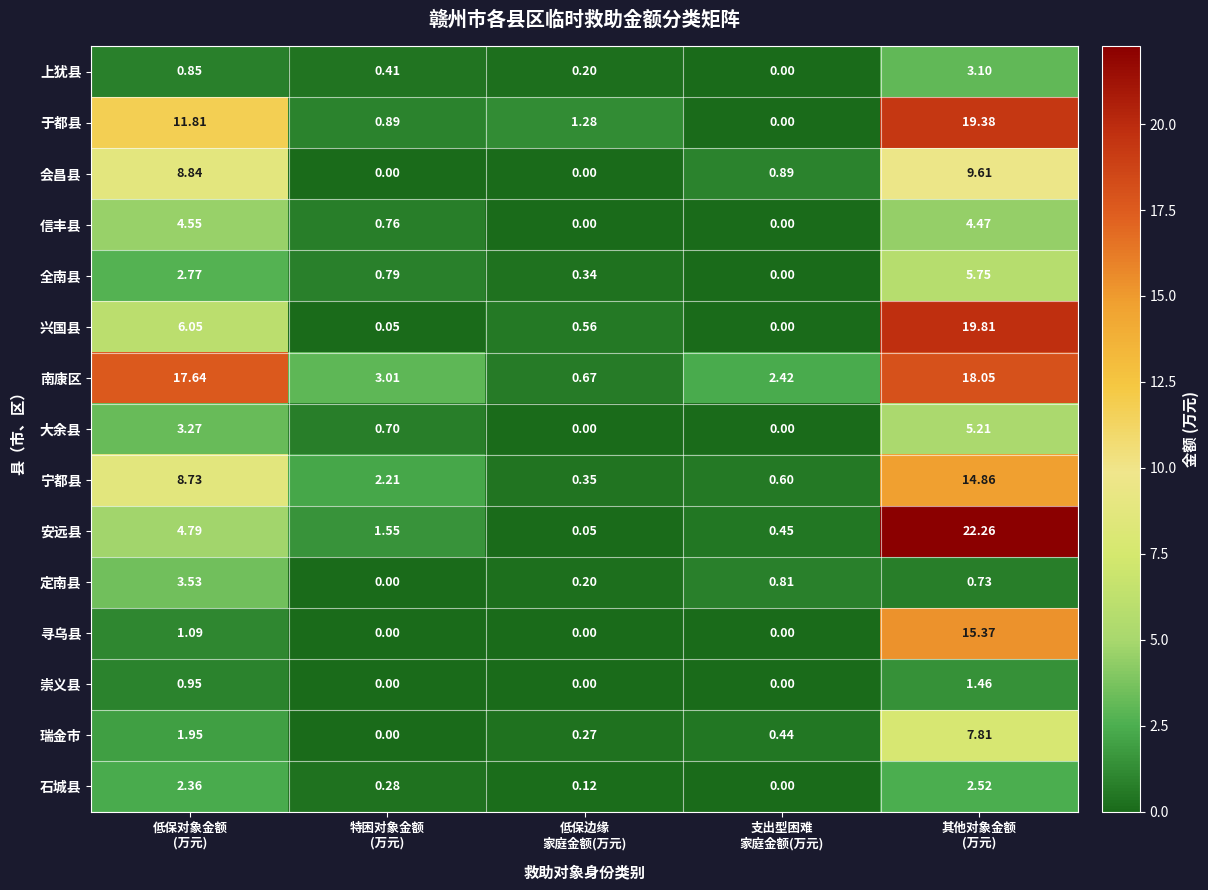

List the series in order of their peak value, highest first.

安远县, 兴国县, 于都县, 南康区, 寻乌县, 宁都县, 会昌县, 瑞金市, 全南县, 大余县, 信丰县, 定南县, 上犹县, 石城县, 崇义县